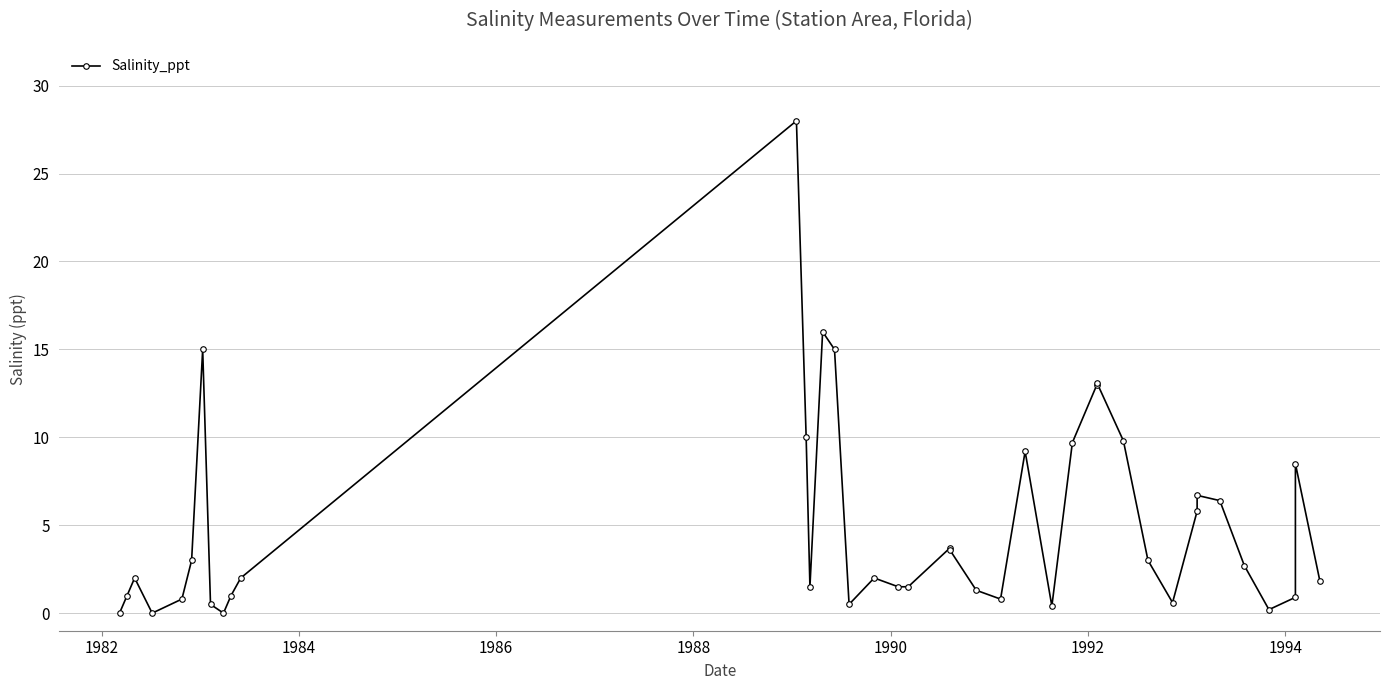

How many points are lower than both their immediate neighbors (excluding endpoints)?

8